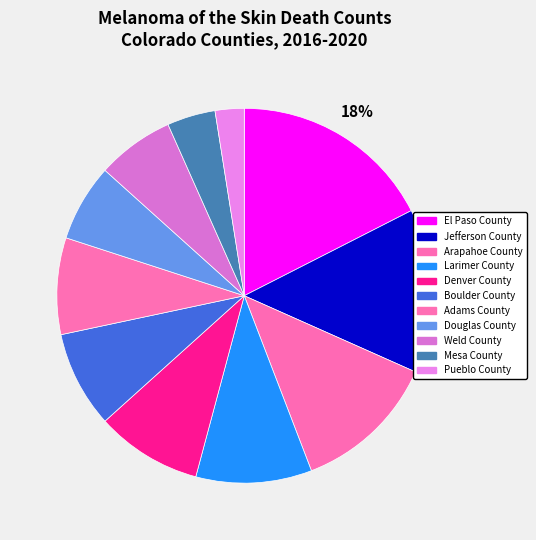

What percentage is NOT represented by Arapahoe County?

87.5%